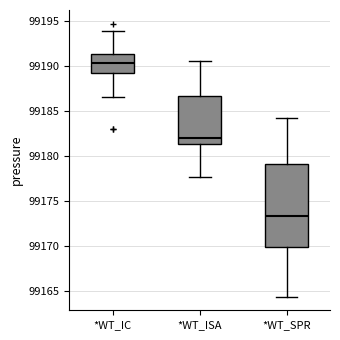

Reading left to right, read every box against the y-axis: the position of its median line, the range the box covers, and the ends of its whiskers. The values are not printed on the chart, so give them approximately, as read against the axis.

*WT_IC: median 99190.5, box 99189.0 to 99191.5, whiskers 99186.5 to 99194.0
*WT_ISA: median 99182.0, box 99181.5 to 99186.5, whiskers 99177.5 to 99190.5
*WT_SPR: median 99173.5, box 99170.0 to 99179.0, whiskers 99164.5 to 99184.0